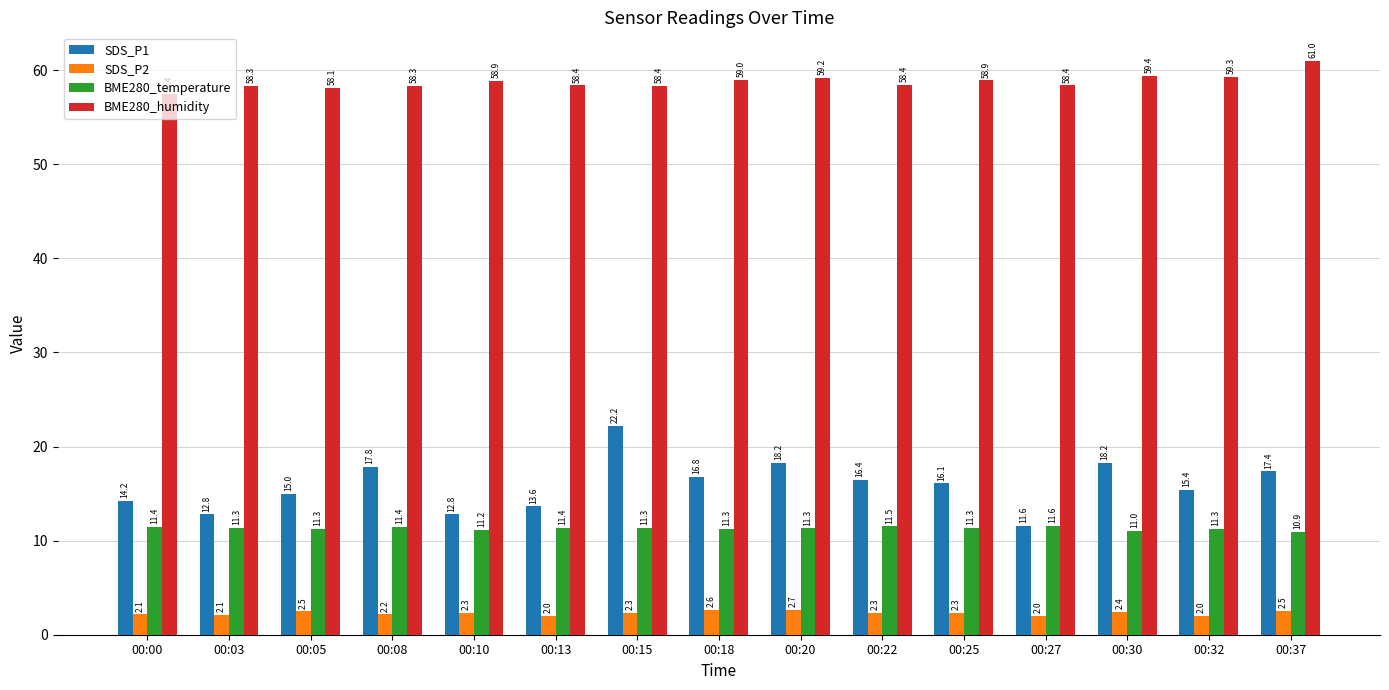

What are all the series names shown in the legend?

SDS_P1, SDS_P2, BME280_temperature, BME280_humidity